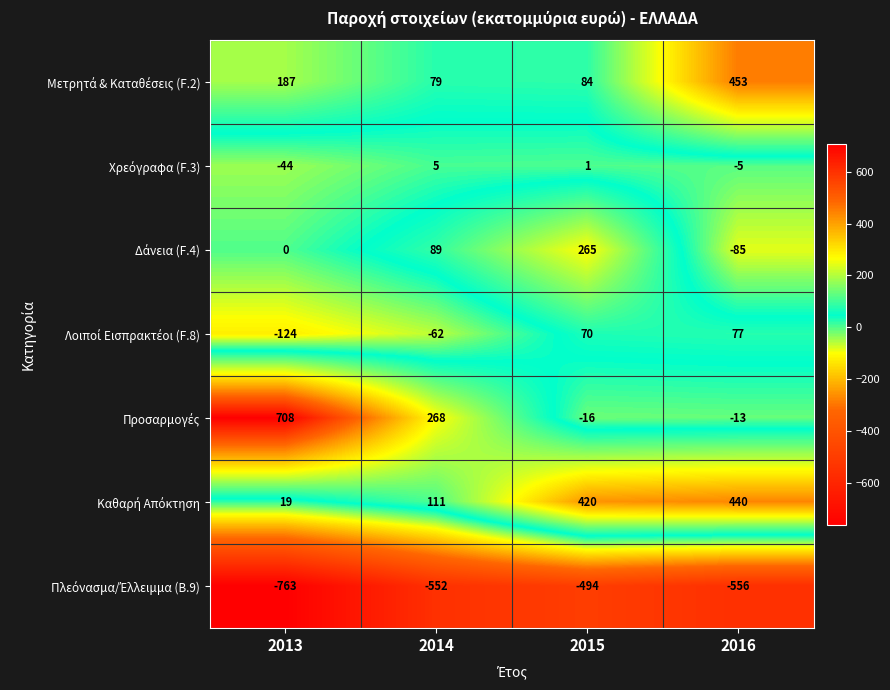

What is the maximum value shown in the chart?

708